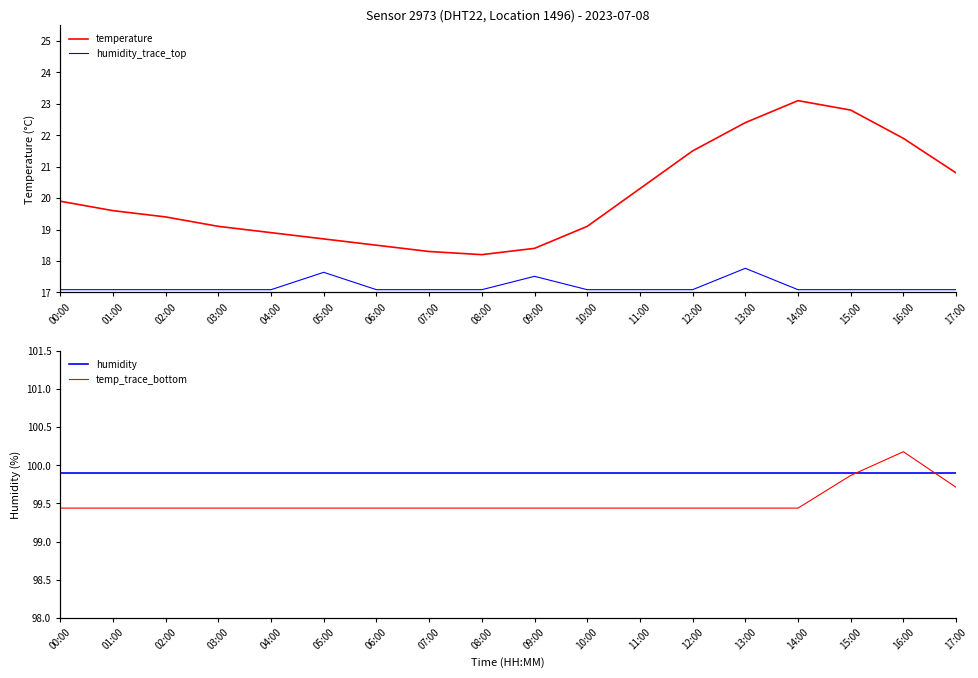

At how many categories does at least one series exceed 58?

18